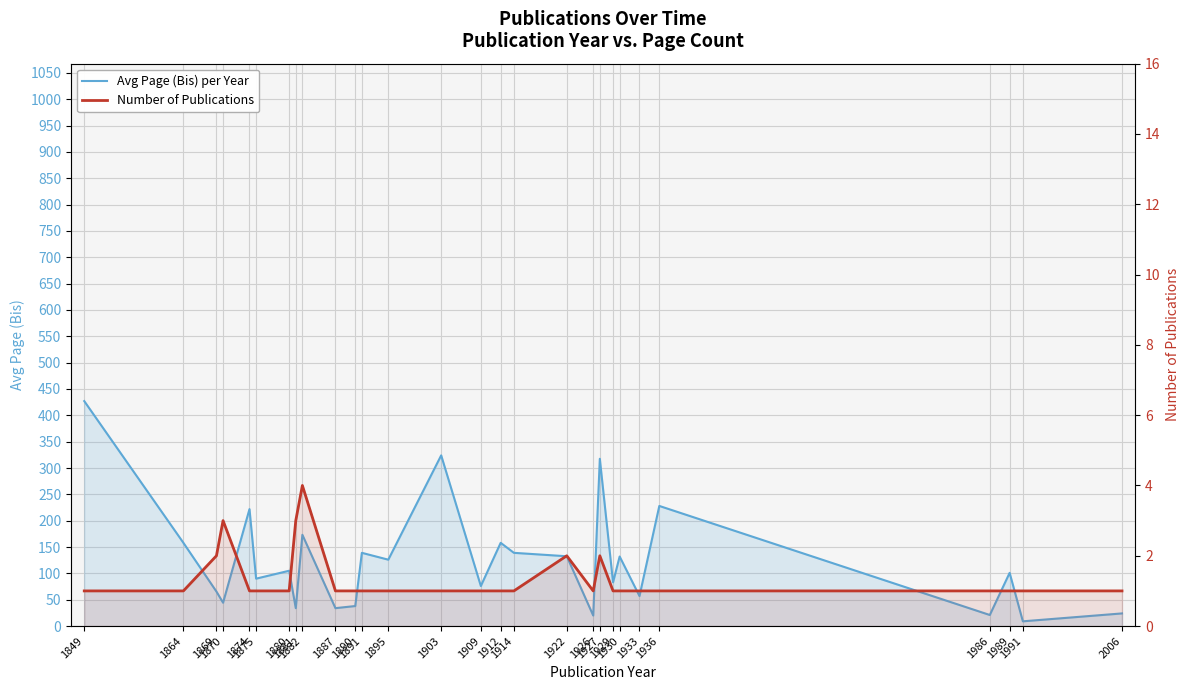

How many lines are shown in the chart?

2